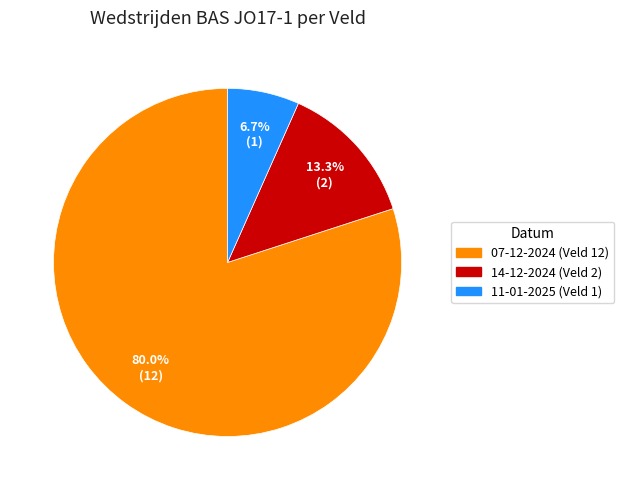

Is it true that 14-12-2024 (Veld 2) is 13% of the pie?

True